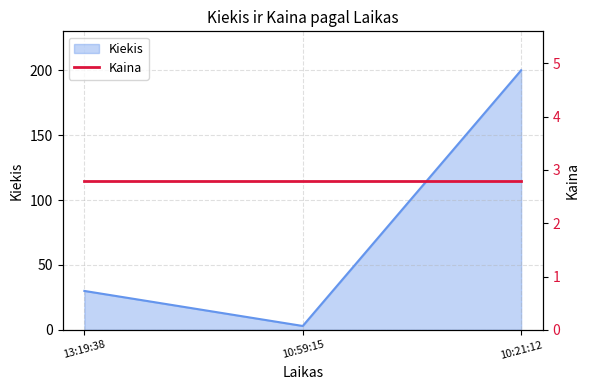

Rank the categories by value from lowest to highest.

10:59:15, 13:19:38, 10:21:12